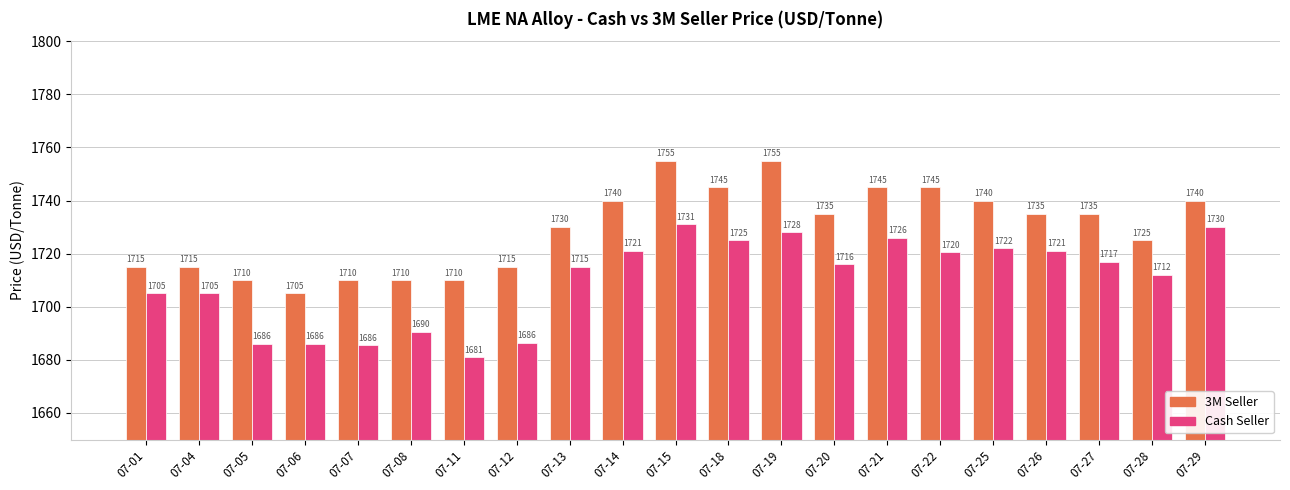

At how many categories does at least one series exceed 1693?

21